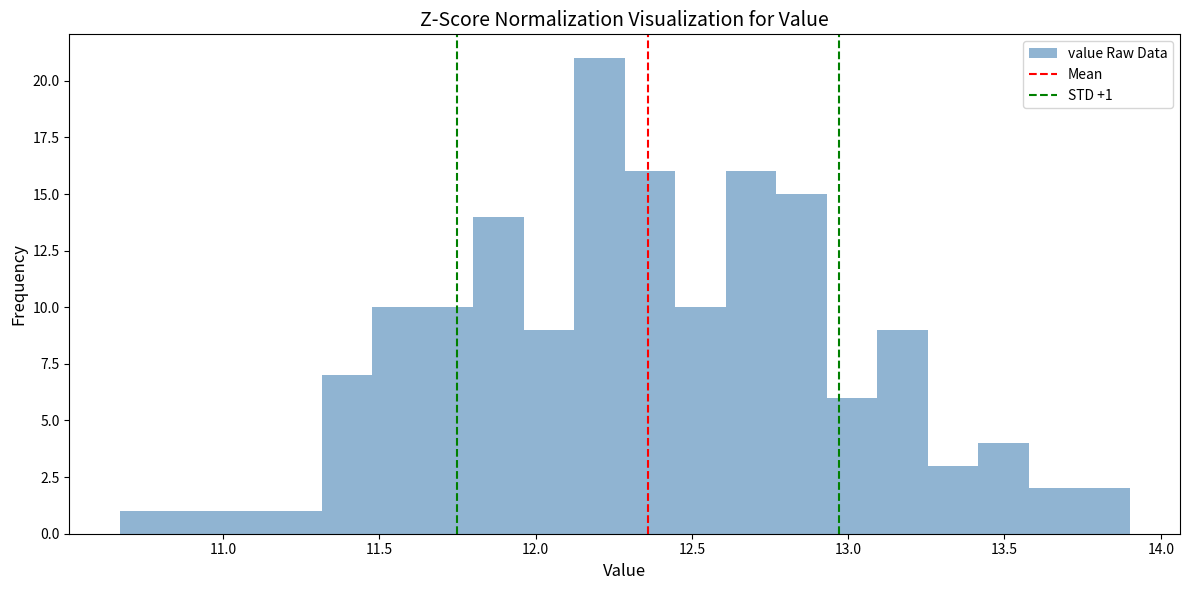

Read against the x-axis, roughly where is the centre of the tallest bar?

12.20